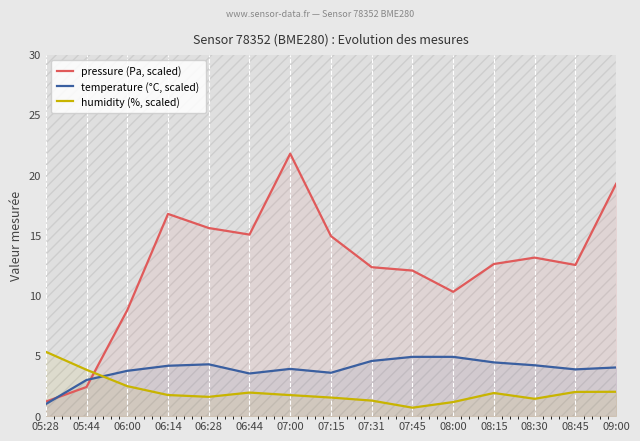

Which series changed the most between 05:44 and 08:30?

pressure (Pa, scaled)